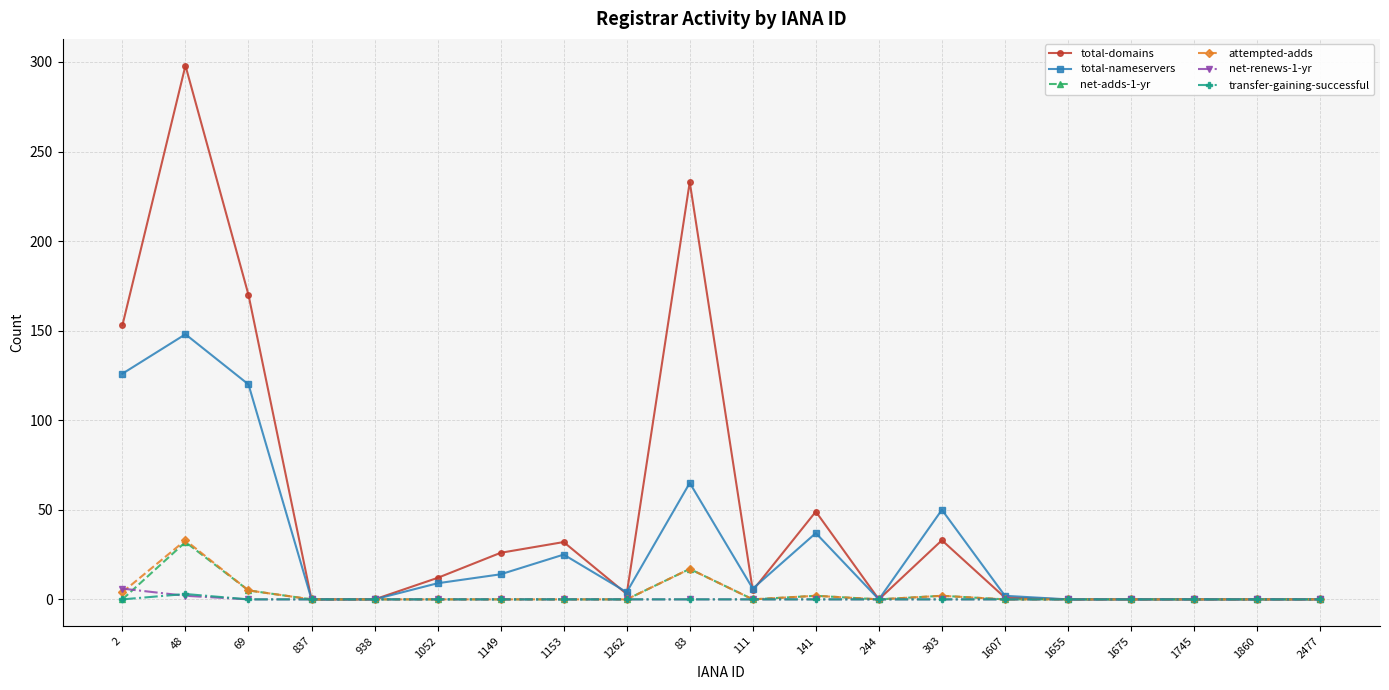

True or false: net-adds-1-yr has more than 1 points higher than both neighbors.

True